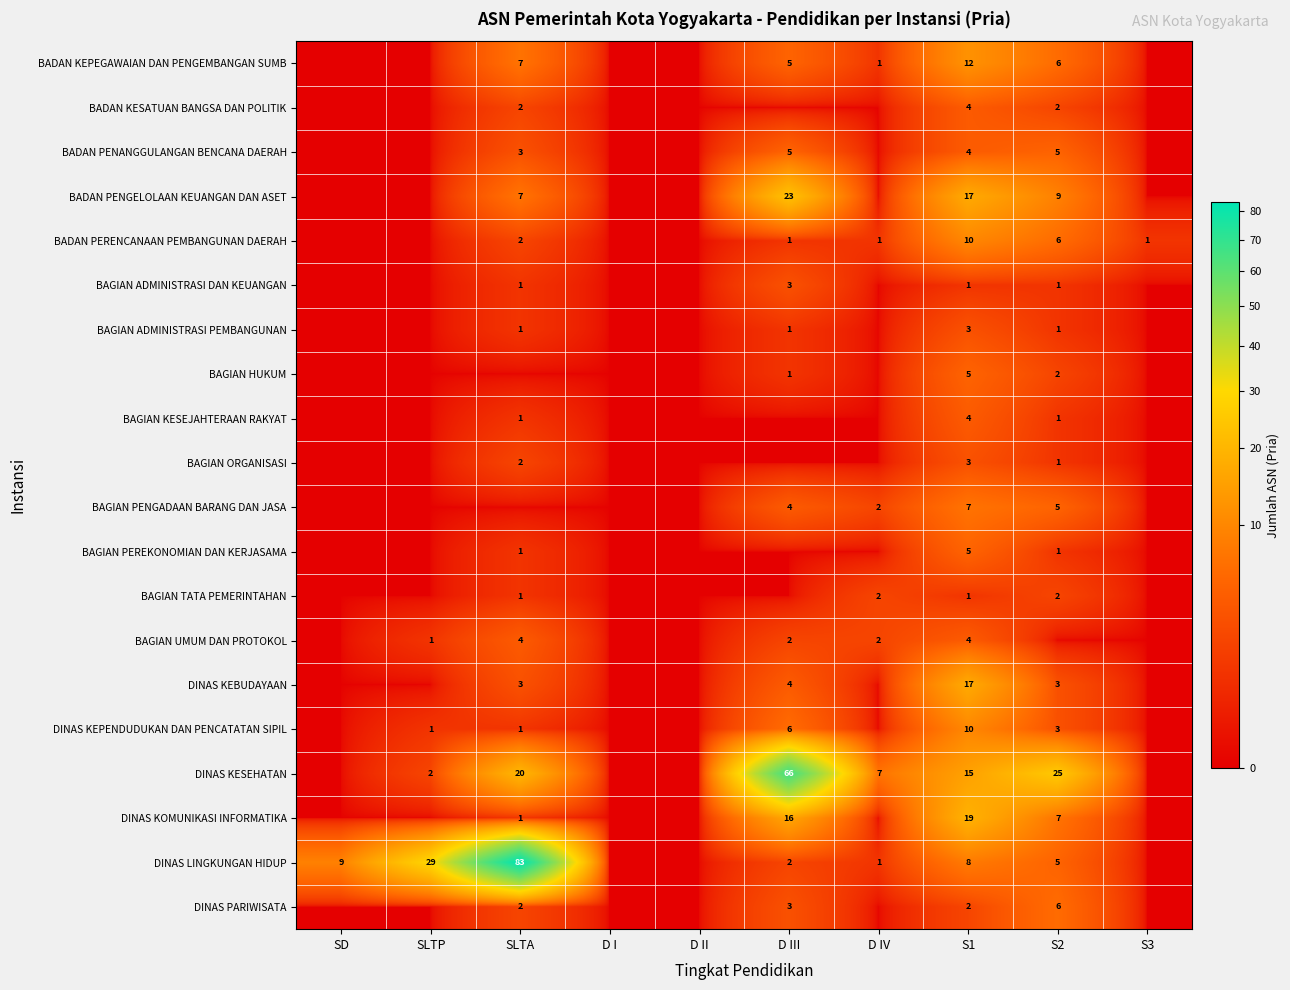

What is the total value across all series at D III?

142